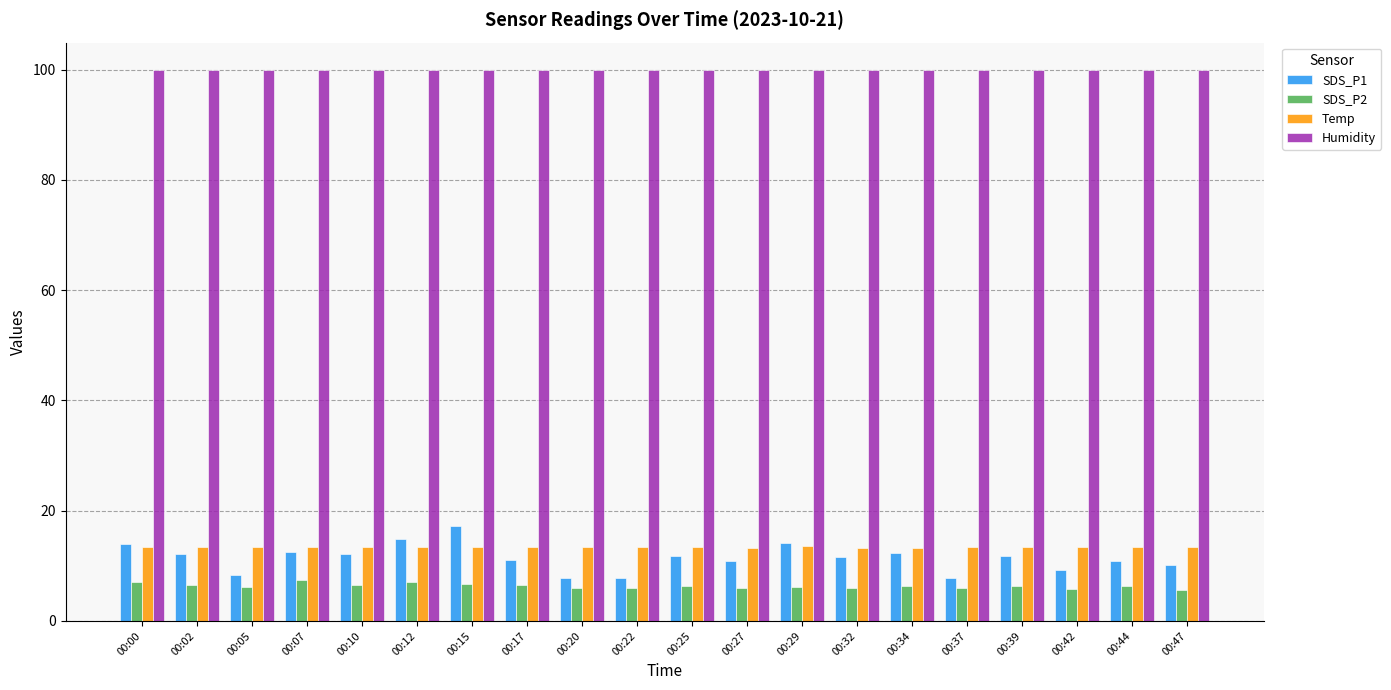

How many bars are there in each group?

4